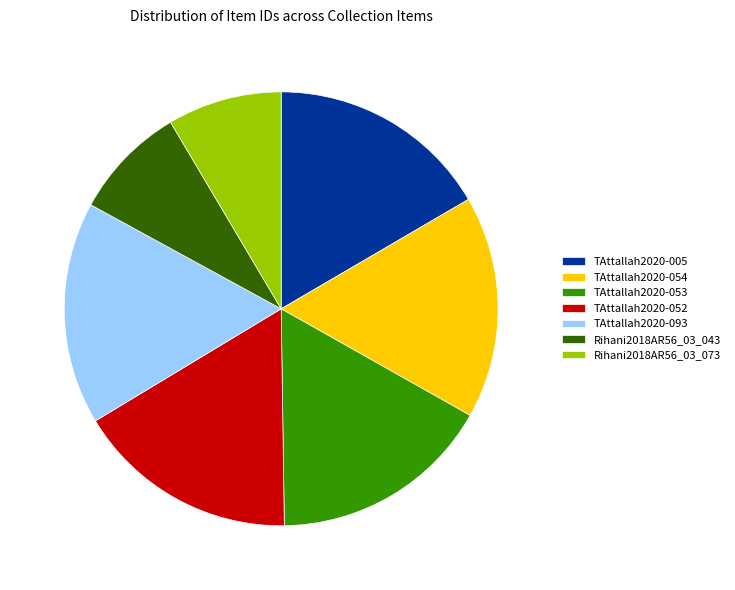

Is the sum of TAttallah2020-053 and Rihani2018AR56_03_043 greater than half?

No